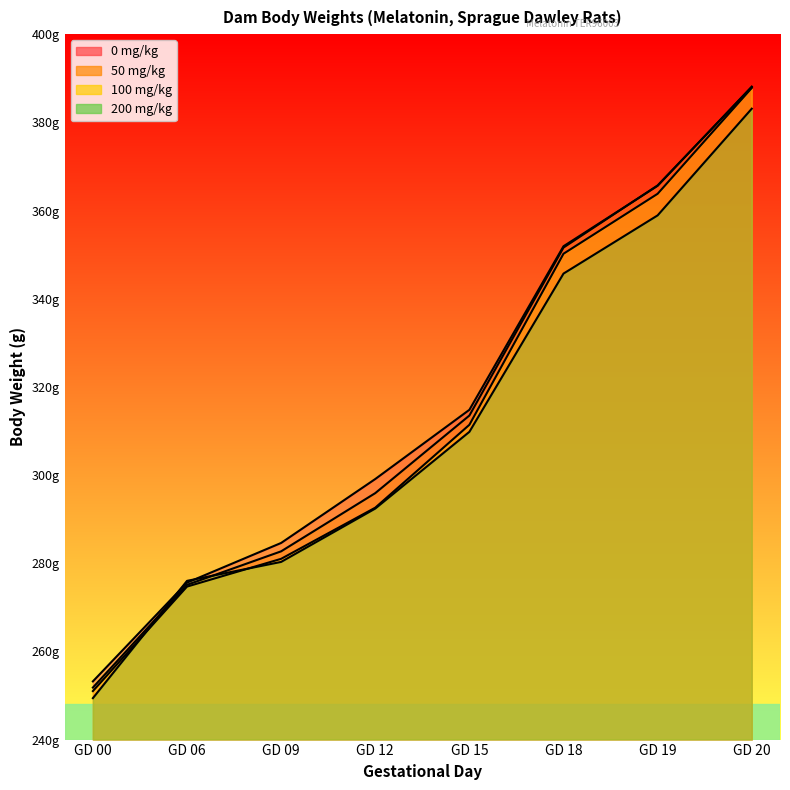

At which label does 100 mg/kg first exceed 311?

GD 15